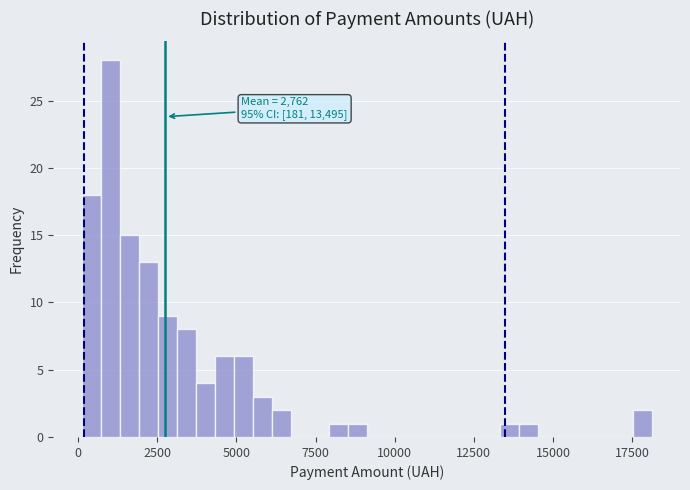

Read against the x-axis, roughly where is the centre of the tallest bar?

1000